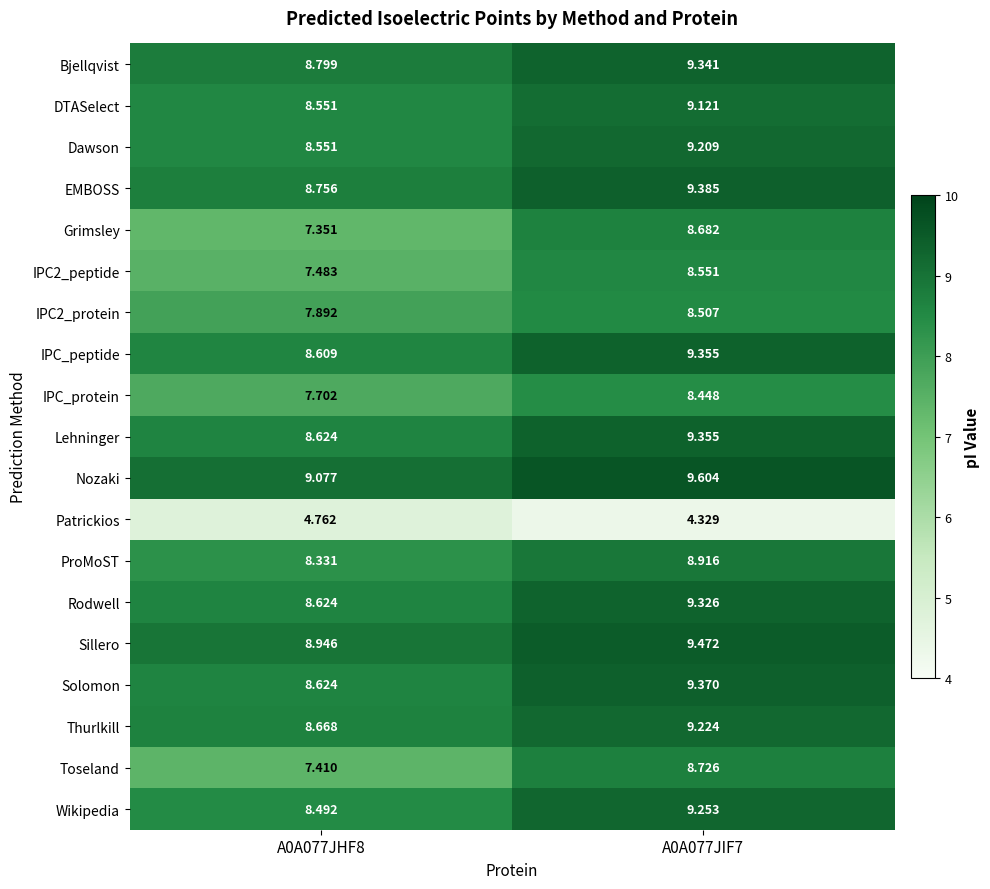

Between A0A077JHF8 and A0A077JIF7, which series saw the biggest shift?

Grimsley